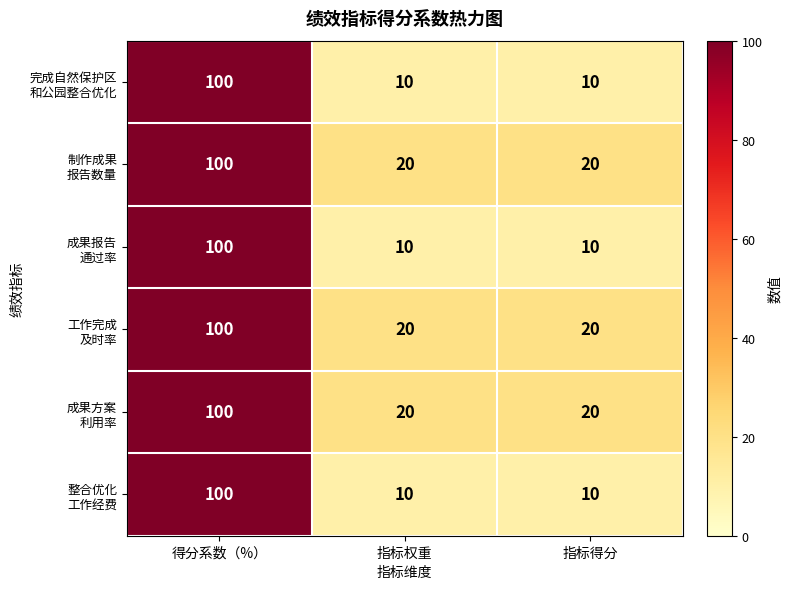

What is the total value across all series at 指标得分?

90